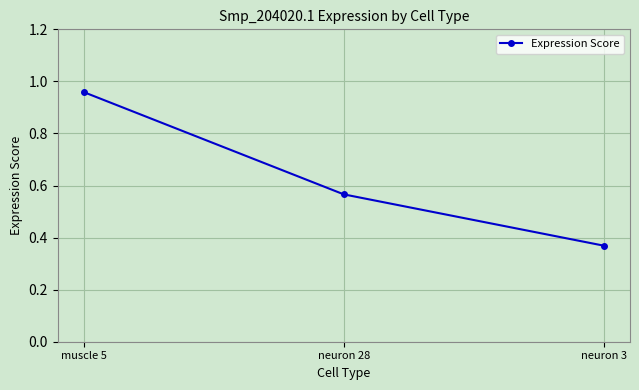

Which label corresponds to the largest value in the chart?

muscle 5